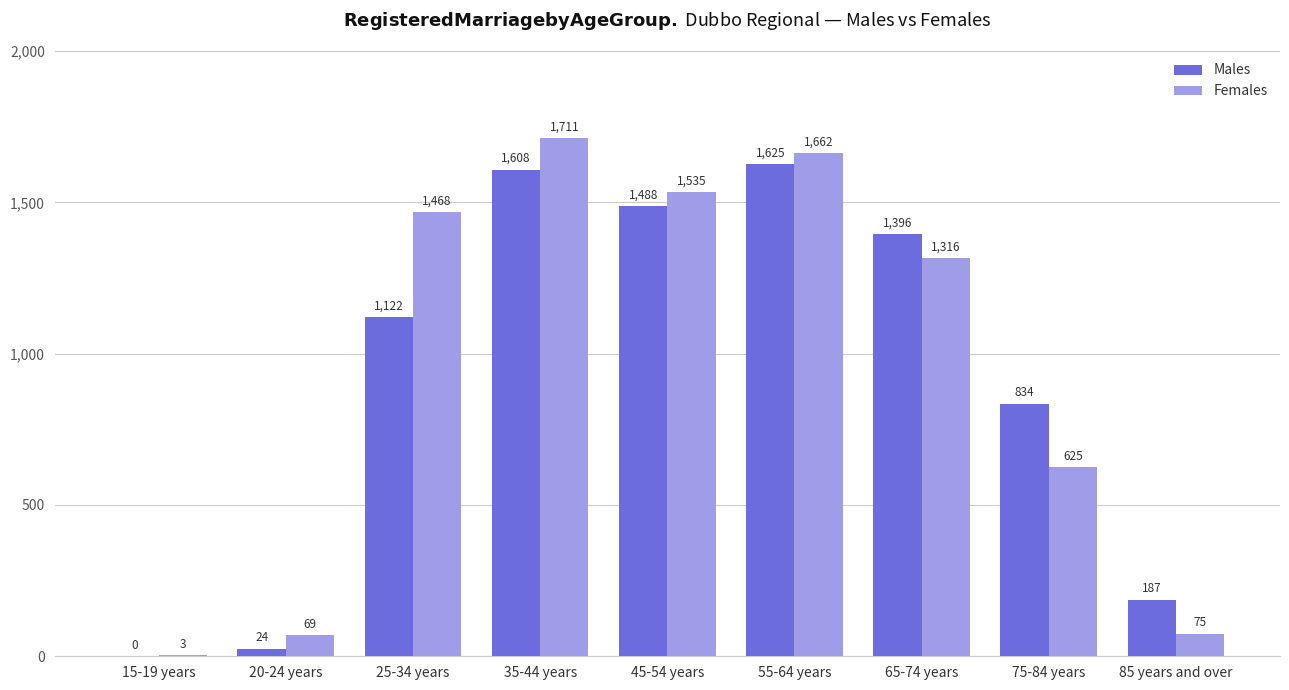

What are all the series names shown in the legend?

Males, Females